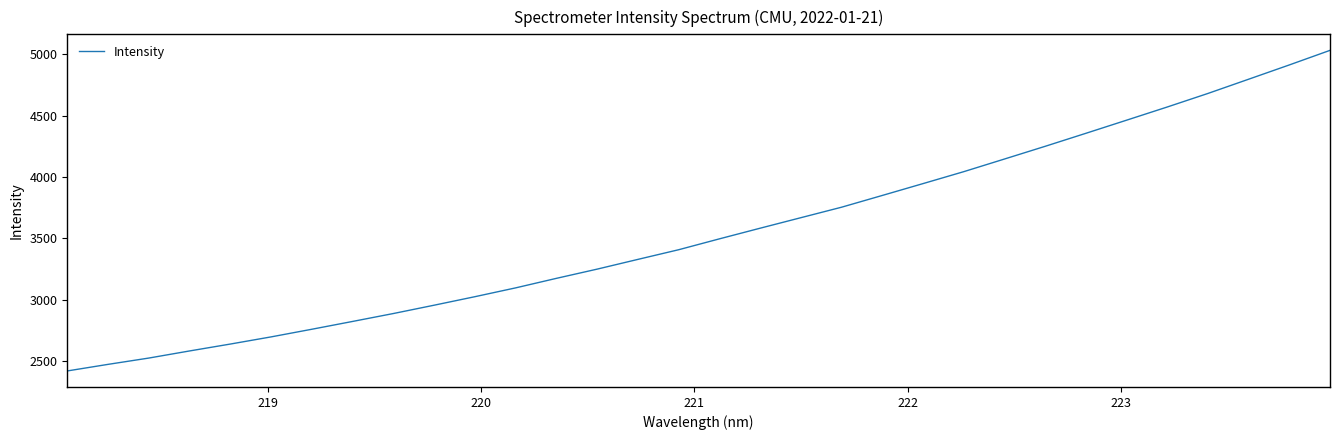

What is the maximum value shown in the chart?

5032.1